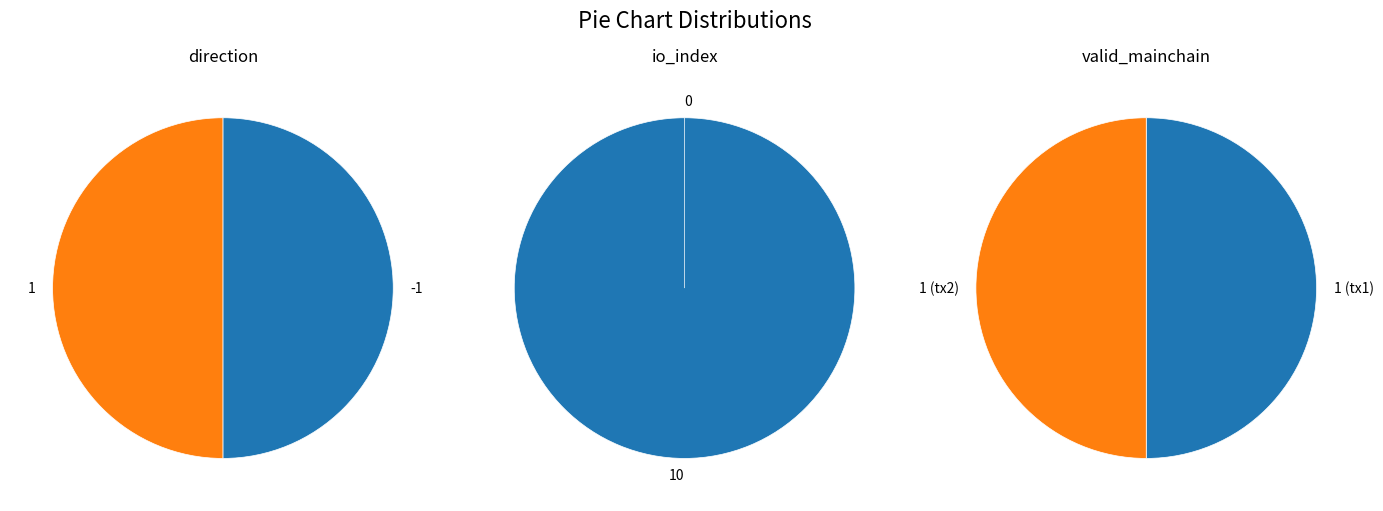

Which has a higher value, io_index or direction?

io_index